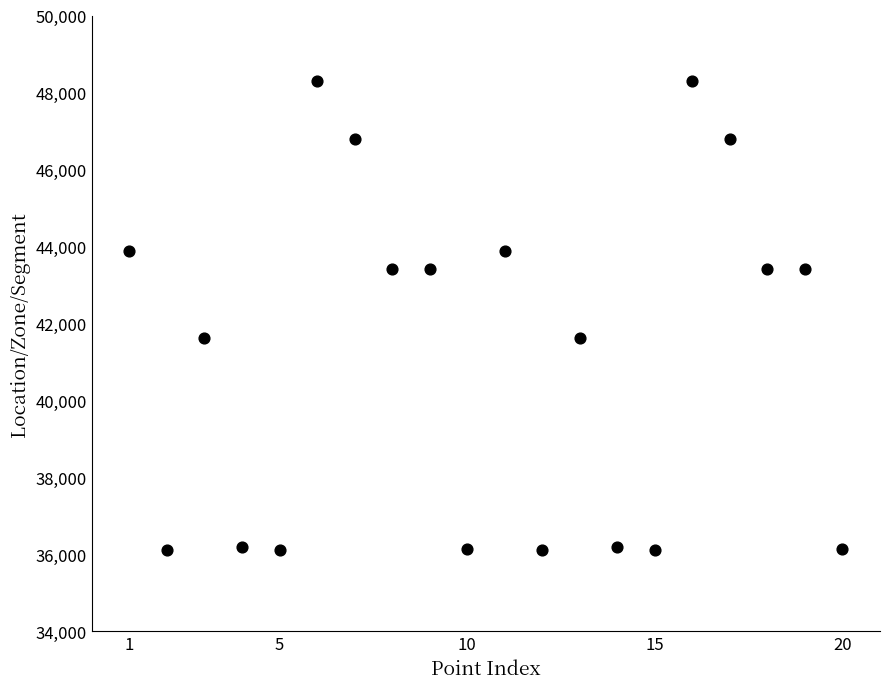

What is the range of Y values (max minus min)?

12195